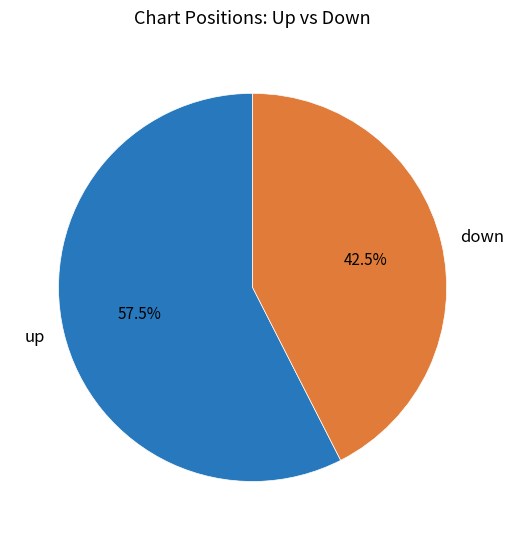

How many slices are in this pie chart?

2